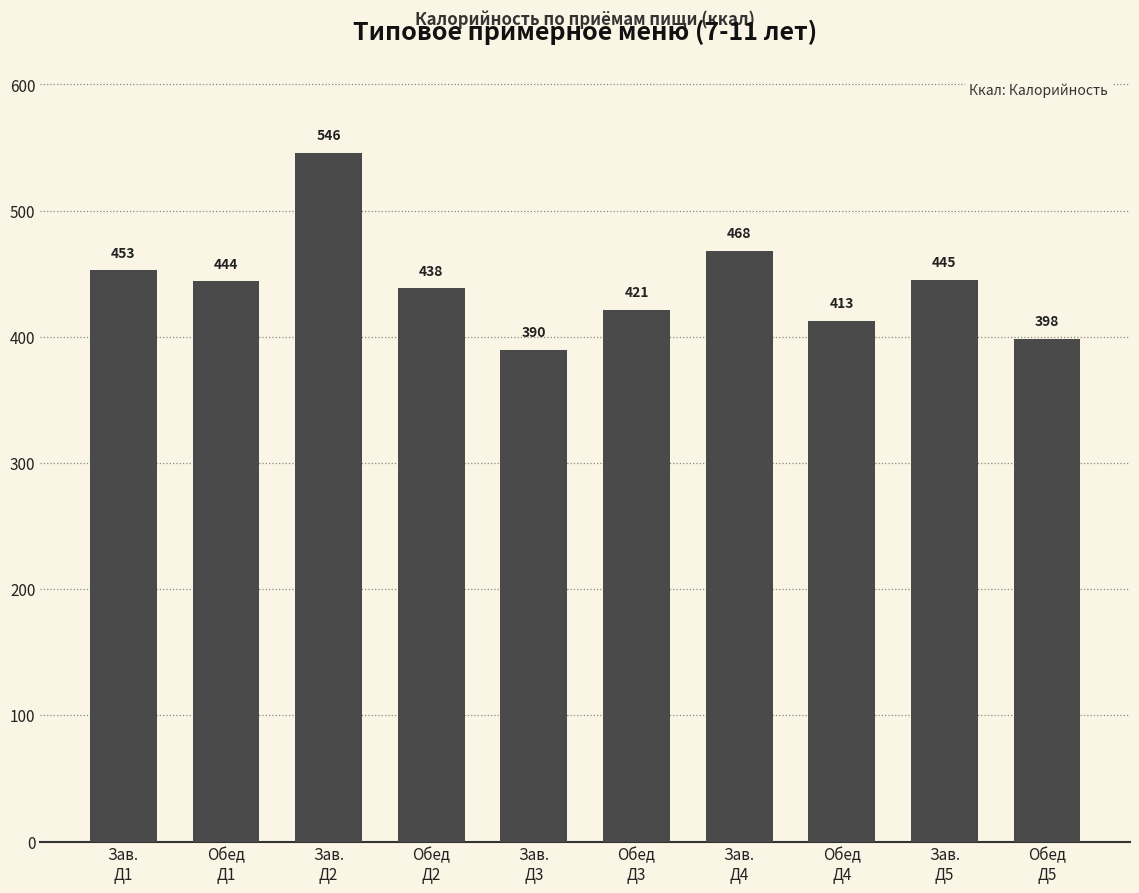

How many distinct data groups are displayed?

1